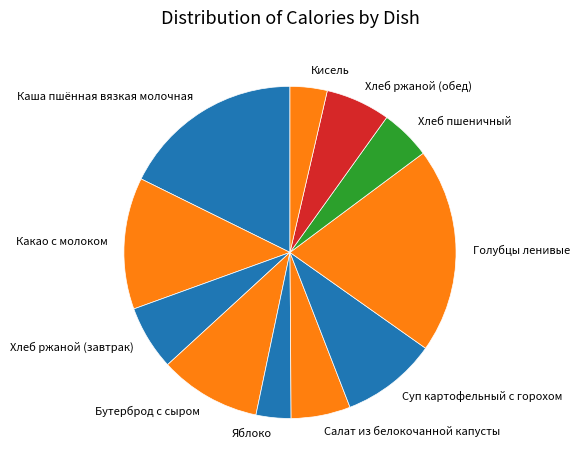

Does Бутерброд с сыром account for over 50% of the chart?

No